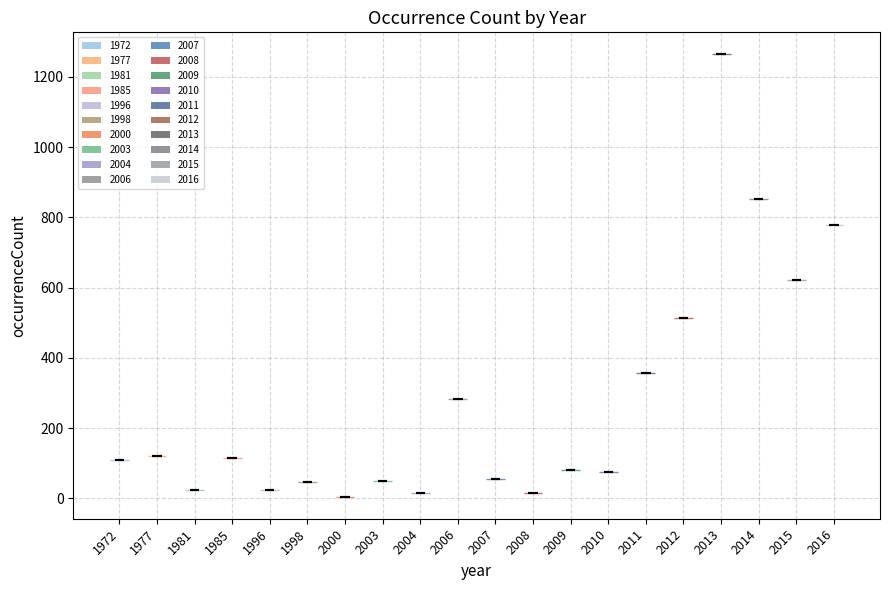

What is the highest point the violin at x = 2009 reaches on the y-axis? The values are not printed on the chart, so give them approximately, as read against the axis.

80